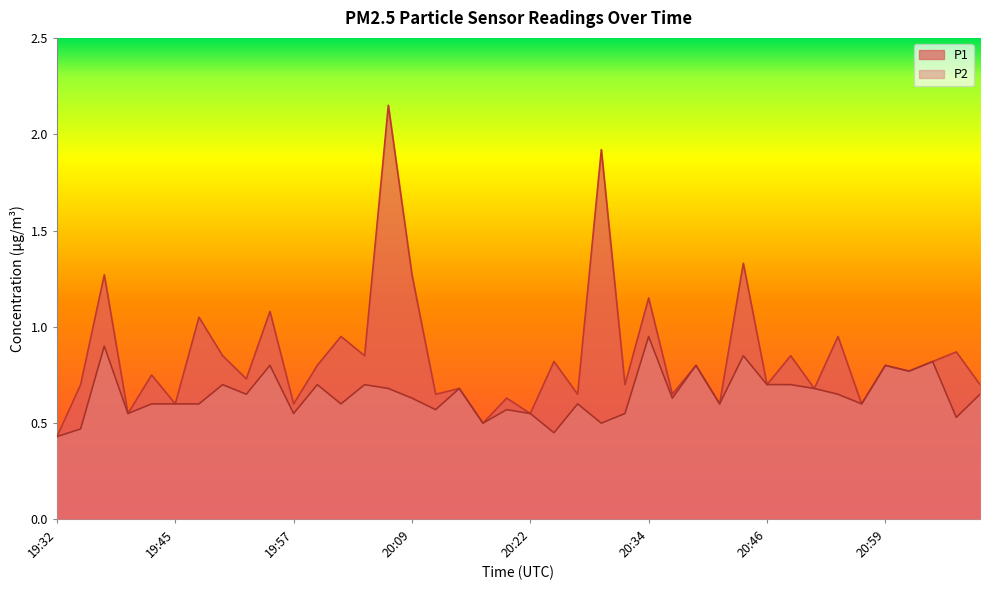

True or false: P1 has a value of 0.2 at 20:31.

False